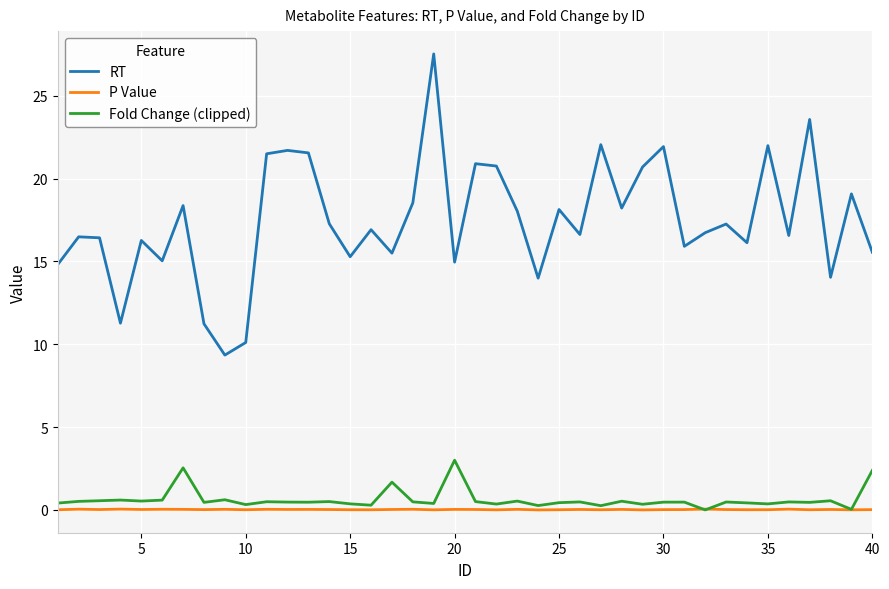

True or false: RT and P Value intersect in this chart.

False